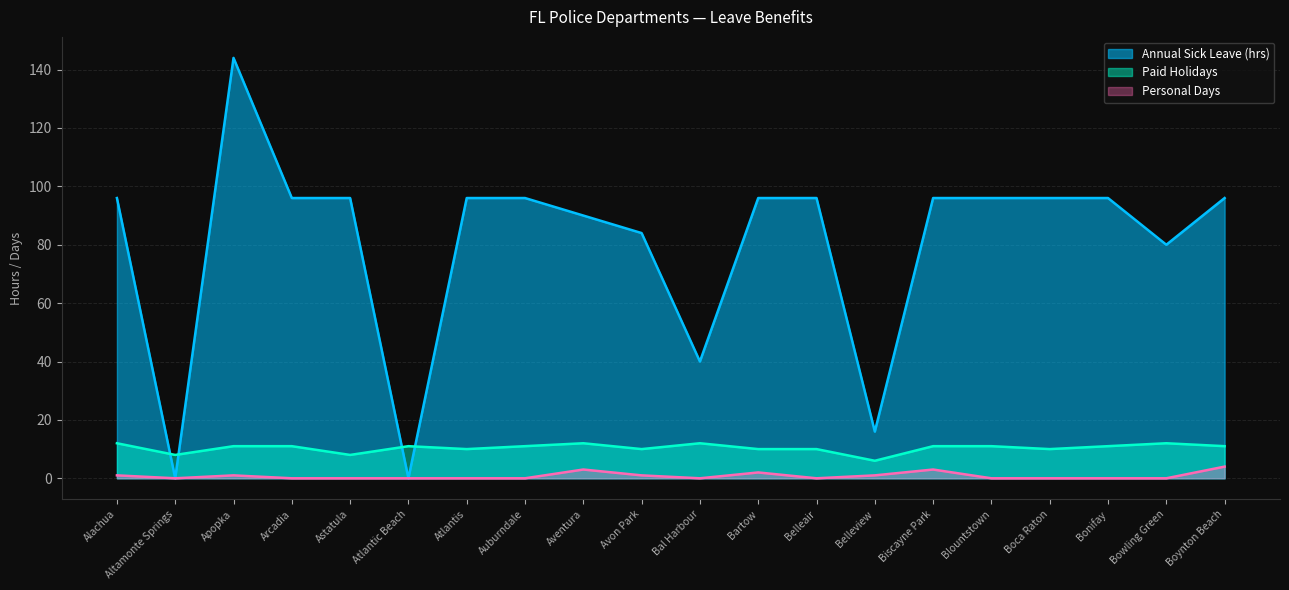

True or false: Personal Days and Annual Sick Leave (hrs) intersect in this chart.

False